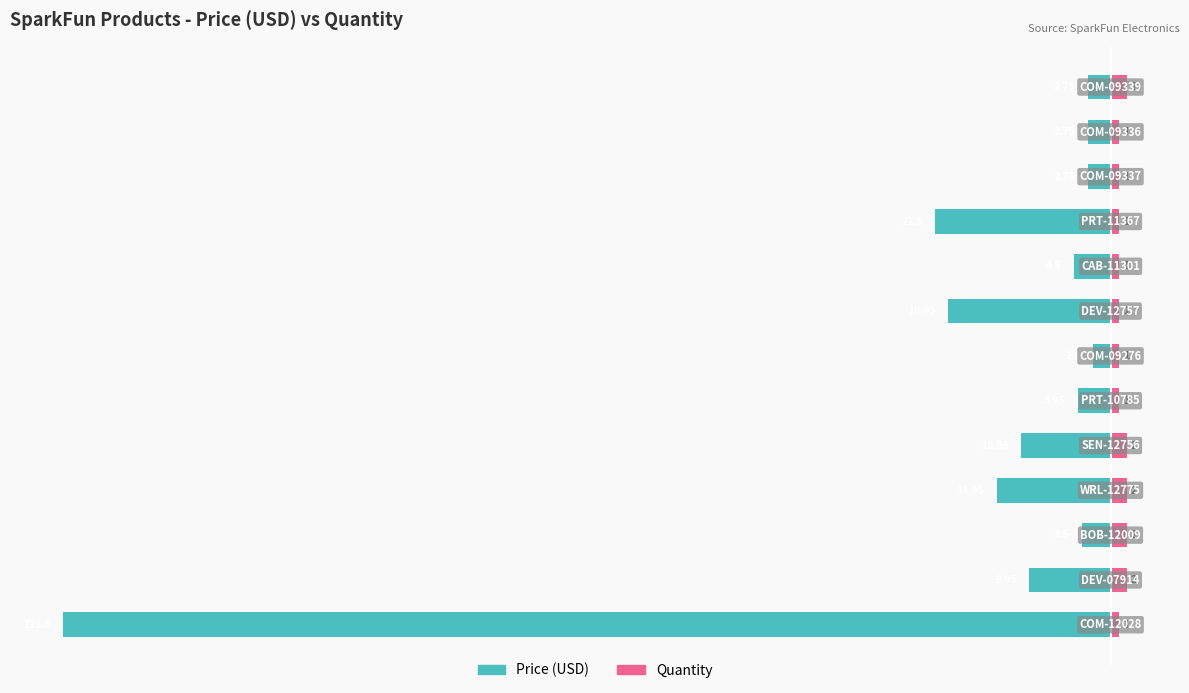

What is the difference between the maximum and minimum values in the Price (USD) series?

126.4